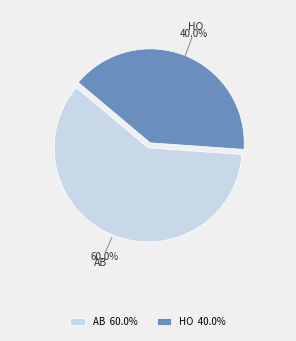

Count the number of slices in the pie.

2